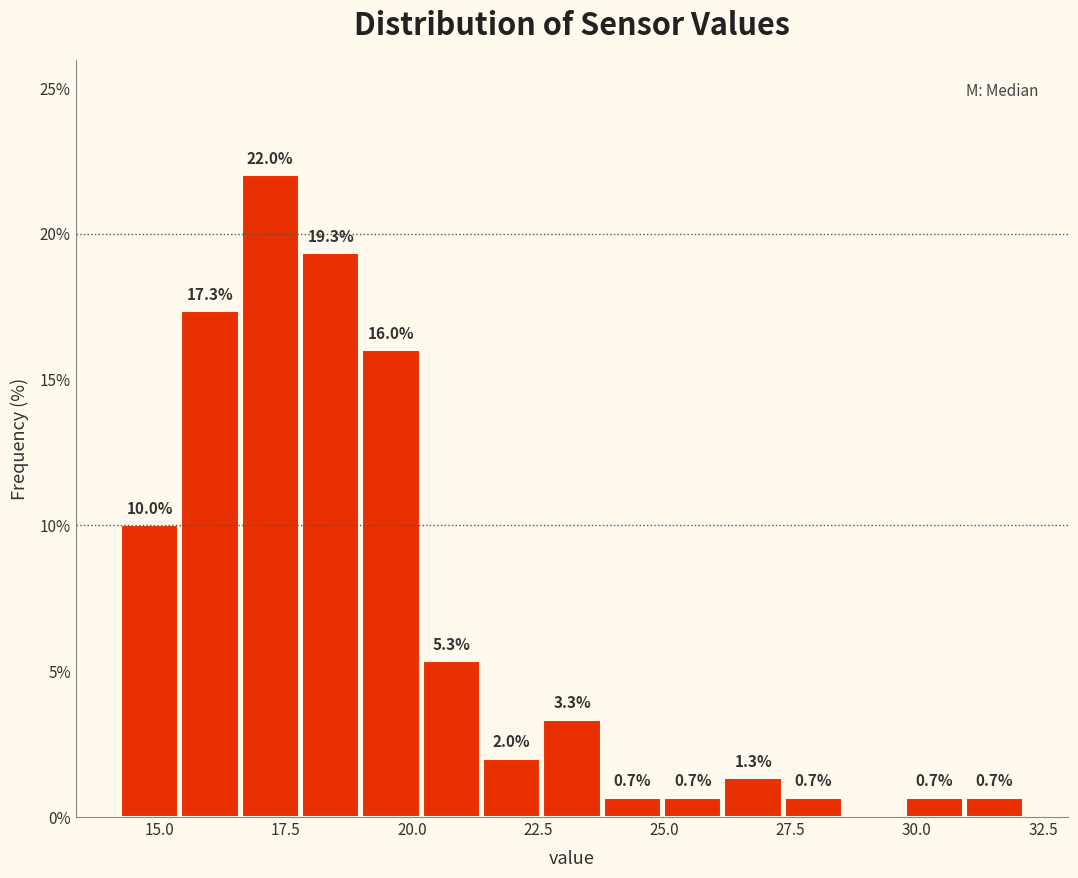

Around what value on the x-axis is the tallest bar? Give the approximate position of its centre, as read against the axis.

17.0